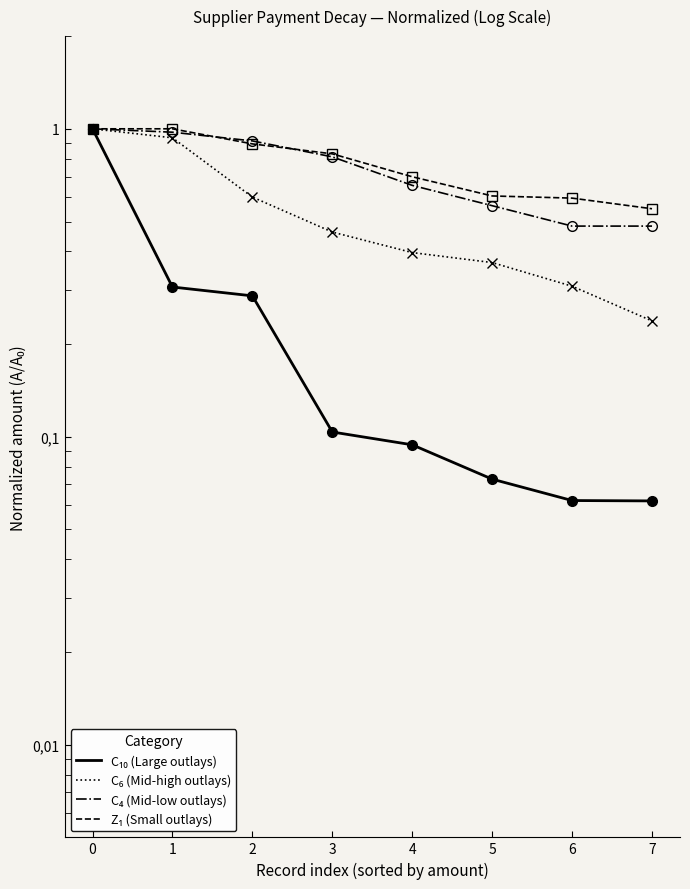

Rank the series by their maximum value, from lowest to highest.

C₁₀ (Large outlays), C₆ (Mid-high outlays), C₄ (Mid-low outlays), Z₁ (Small outlays)